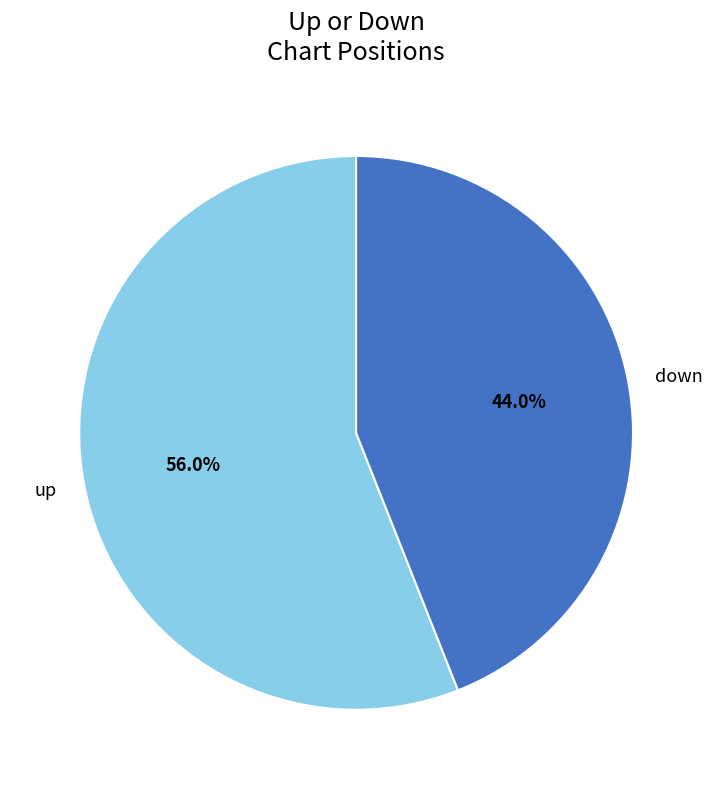

To the nearest percent, what is the difference between the up and down slice percentages?

12%